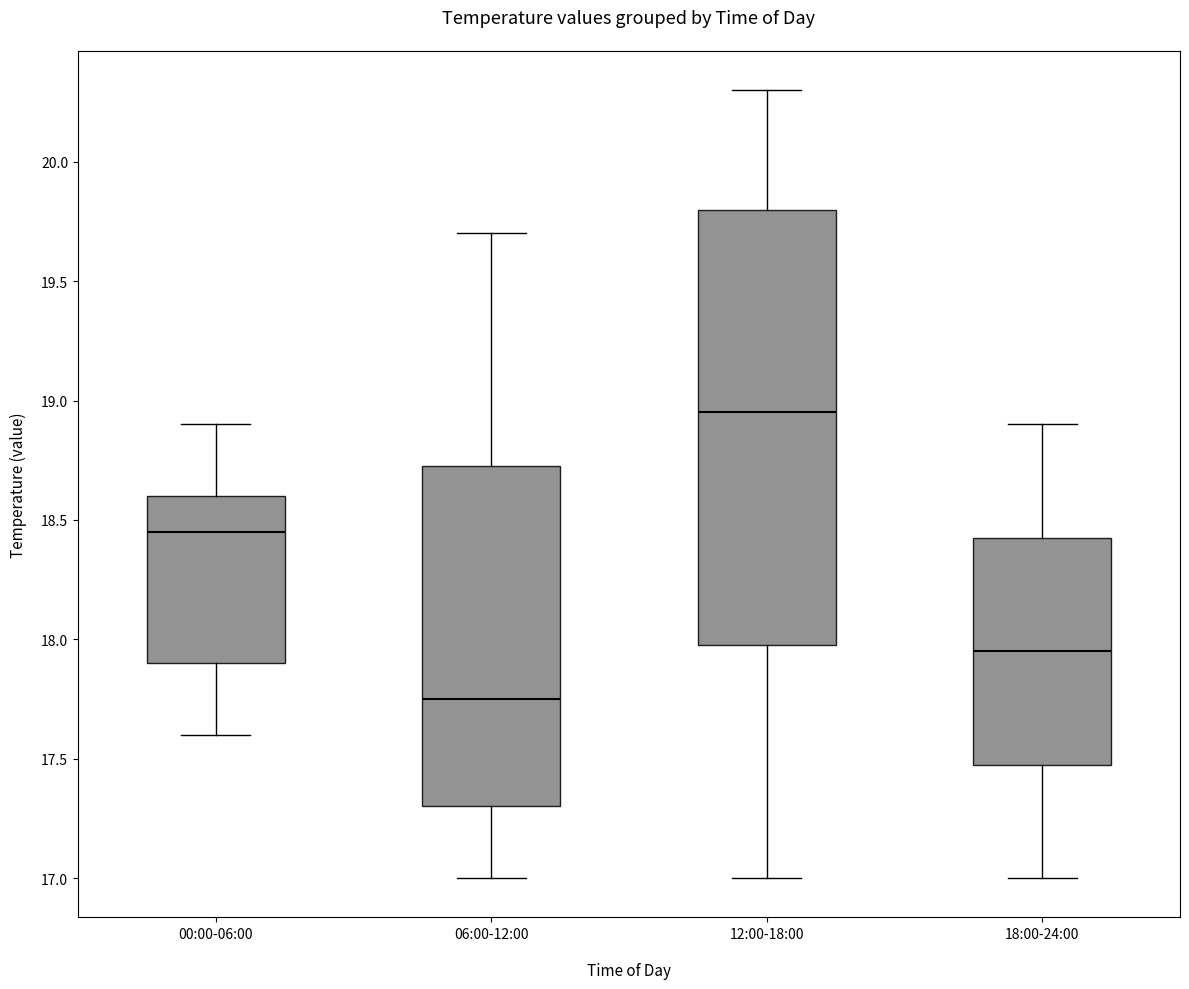

Reading left to right, read every box against the y-axis: the position of its median line, the range the box covers, and the ends of its whiskers. The values are not printed on the chart, so give them approximately, as read against the axis.

00:00-06:00: median 18.45, box 17.90 to 18.60, whiskers 17.60 to 18.90
06:00-12:00: median 17.75, box 17.30 to 18.75, whiskers 17.00 to 19.70
12:00-18:00: median 18.95, box 18.00 to 19.80, whiskers 17.00 to 20.30
18:00-24:00: median 17.95, box 17.50 to 18.45, whiskers 17.00 to 18.90